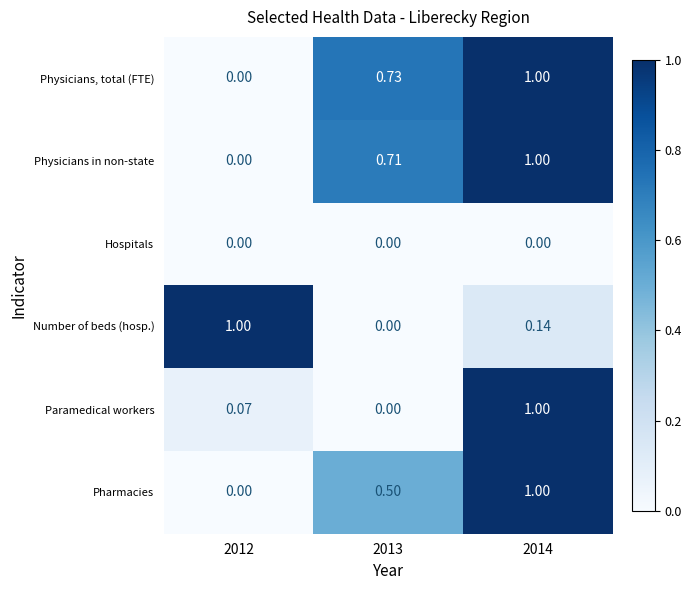

What is the difference between the highest and lowest values at 2012?

1.0